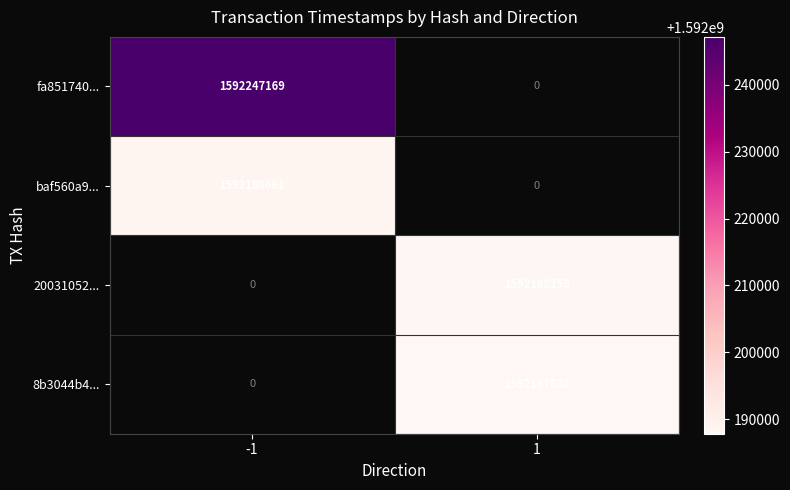

Is it true that fa851740... equals 2557222305 at -1?

False